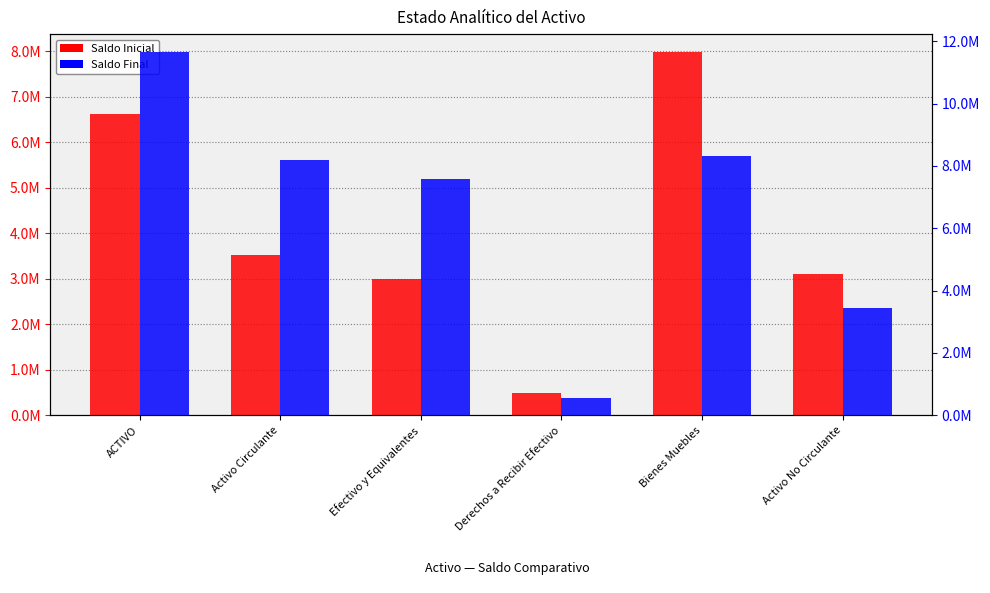

Which category has the highest value across all series?

ACTIVO